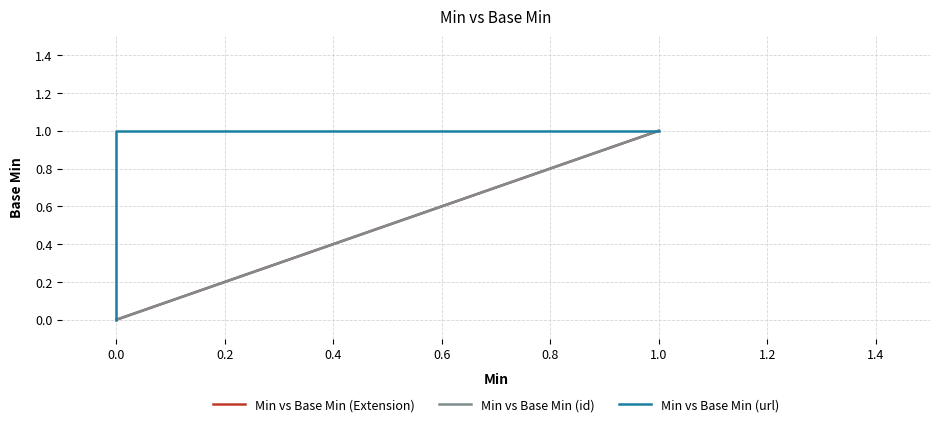

What is the difference between the Min vs Base Min (Extension) values at 0.0 and 1.0?

1